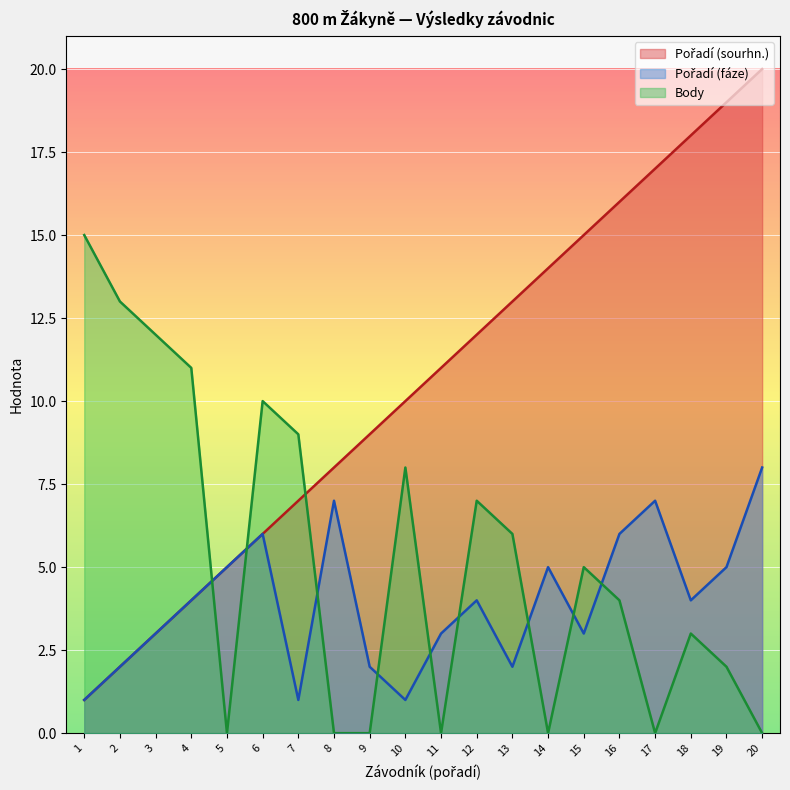

What is the spread (max minus min) of values at 12?

8